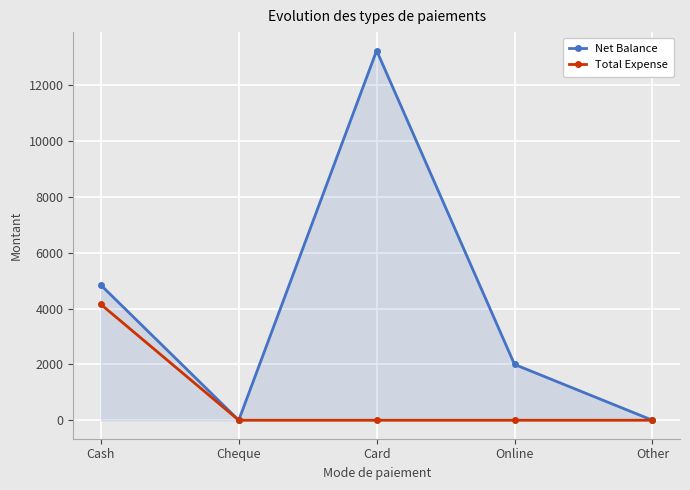

What is the average value of the Total Expense series?

831